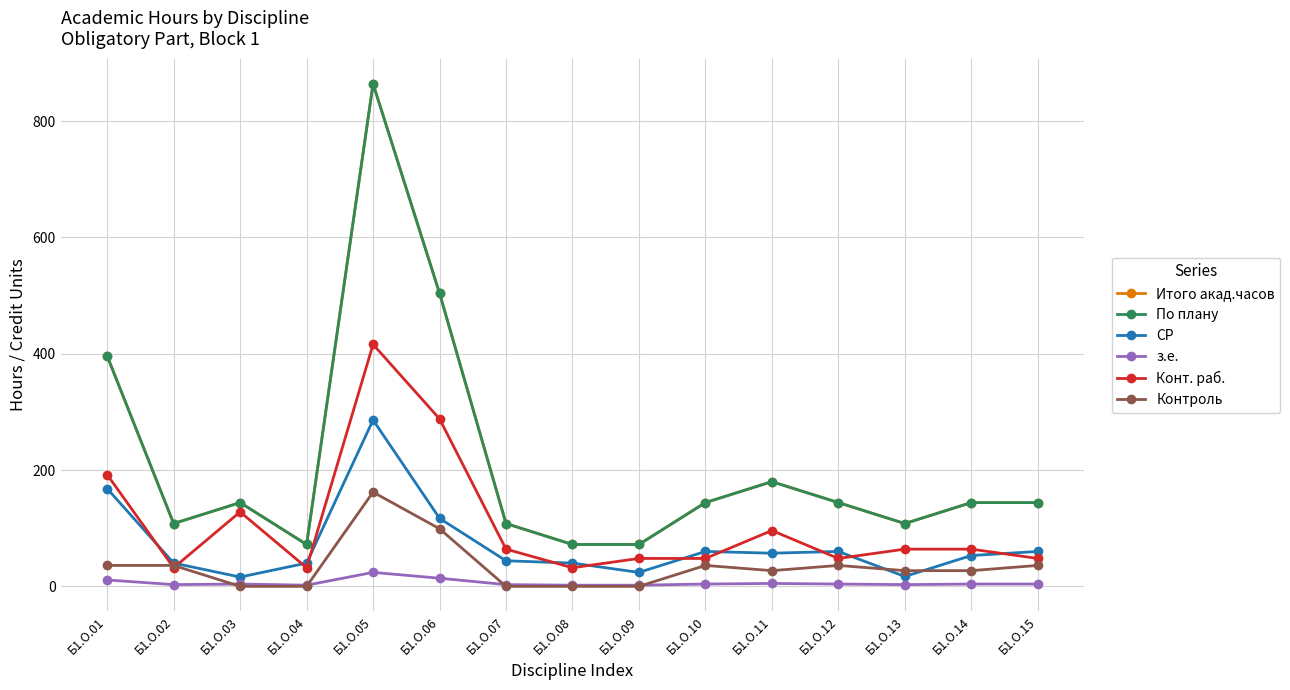

How many lines are shown in the chart?

6